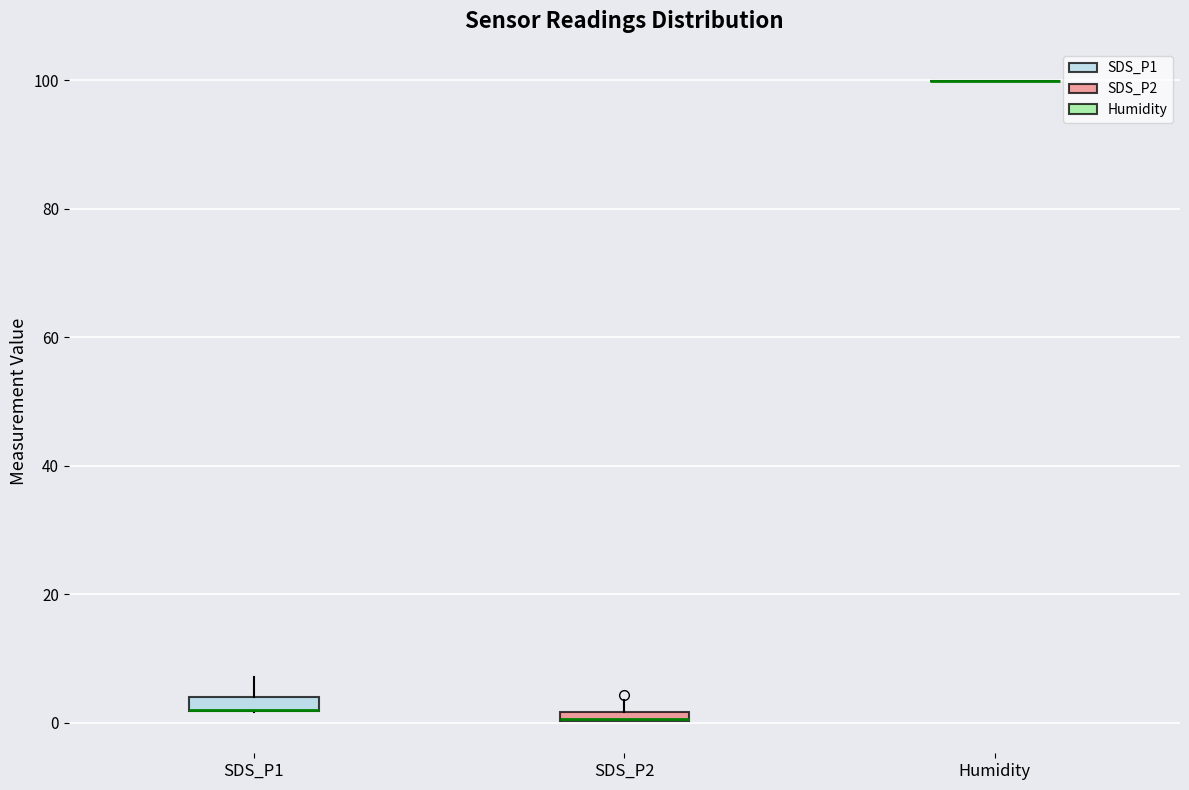

Where is the lower edge of the box for SDS_P2 on the y-axis? The values are not printed on the chart, so give them approximately, as read against the axis.

0